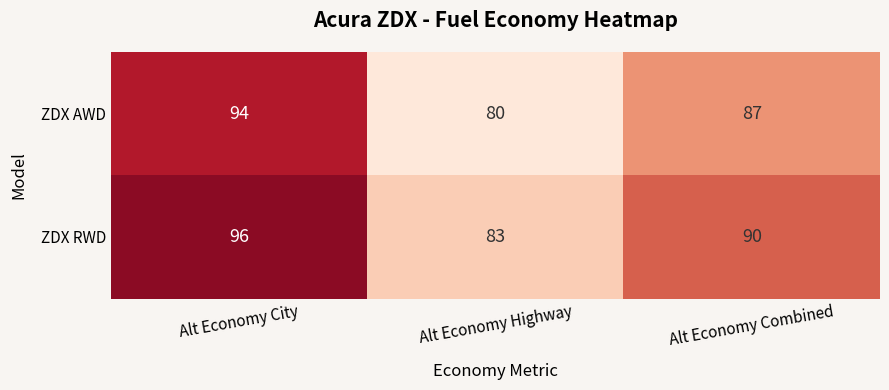

Reading right to left, transcribe all the data shown in this chart.

ZDX AWD: 87	80	94
ZDX RWD: 90	83	96